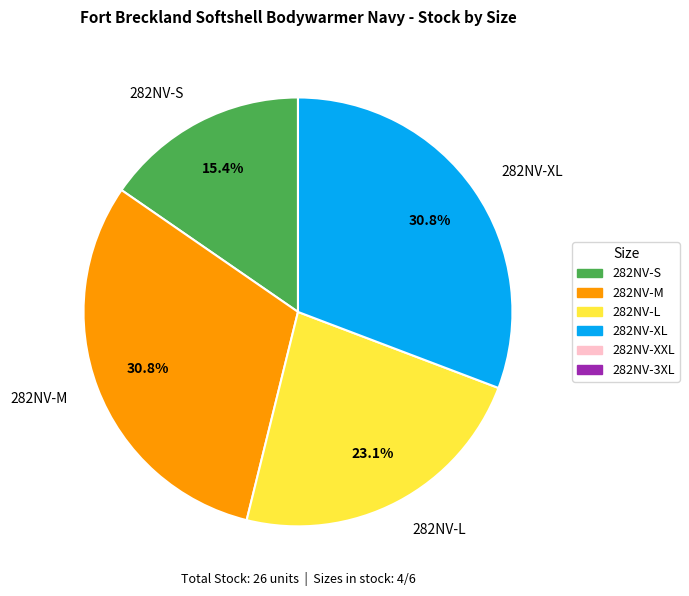

What percentage is the 282NV-XL slice, to the nearest percent?

31%